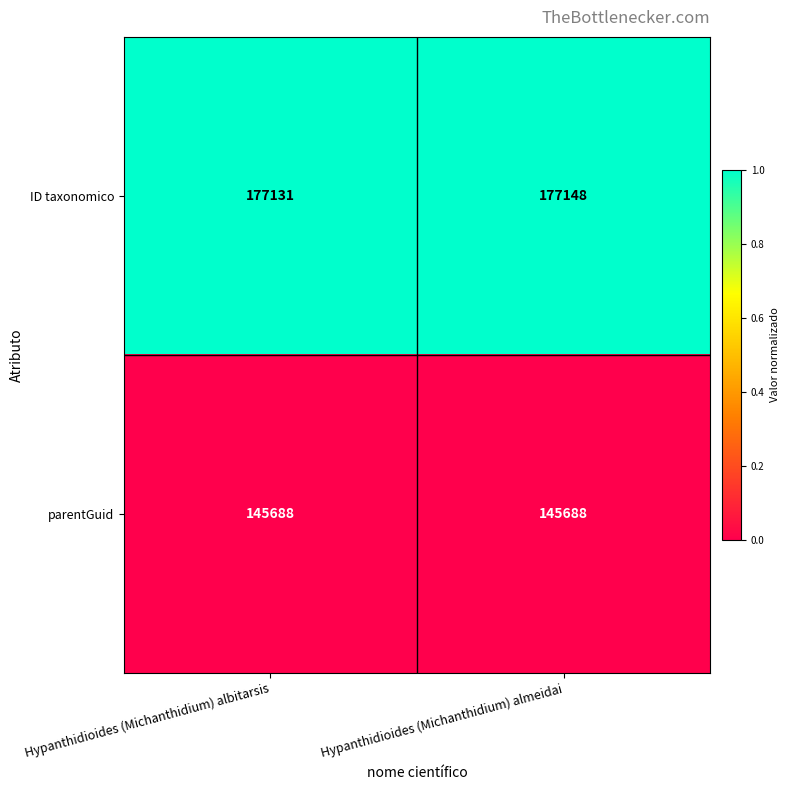

What is the sum of the parentGuid values at Hypanthidioides (Michanthidium) almeidai and Hypanthidioides (Michanthidium) albitarsis?

291376